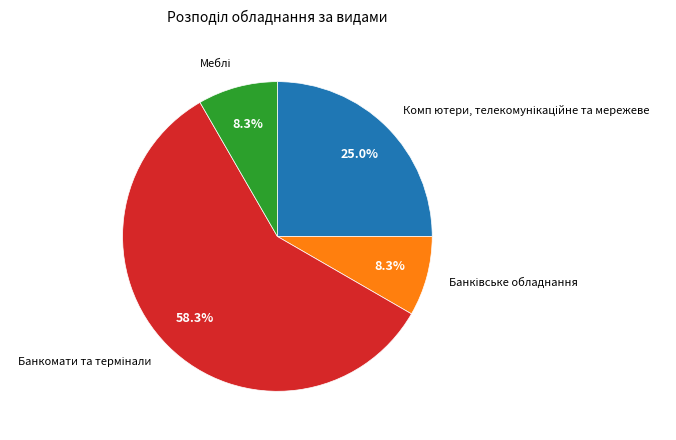

Is there any slice that represents more than half of the pie?

Yes